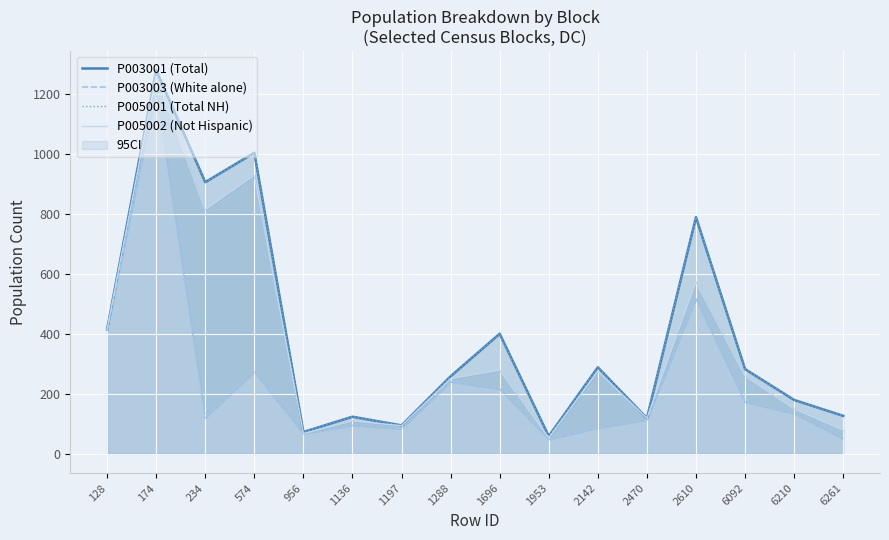

Does the chart display data point markers on the line(s)?

No